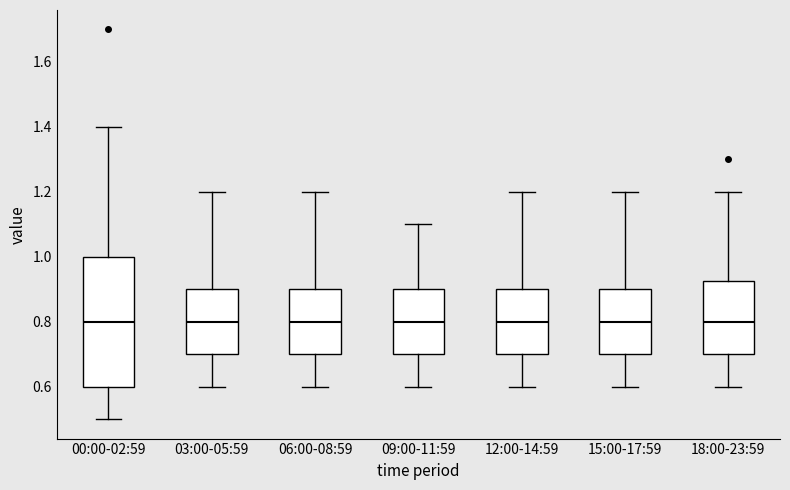

Which box is the tallest, from its lower edge to its upper edge?

00:00-02:59